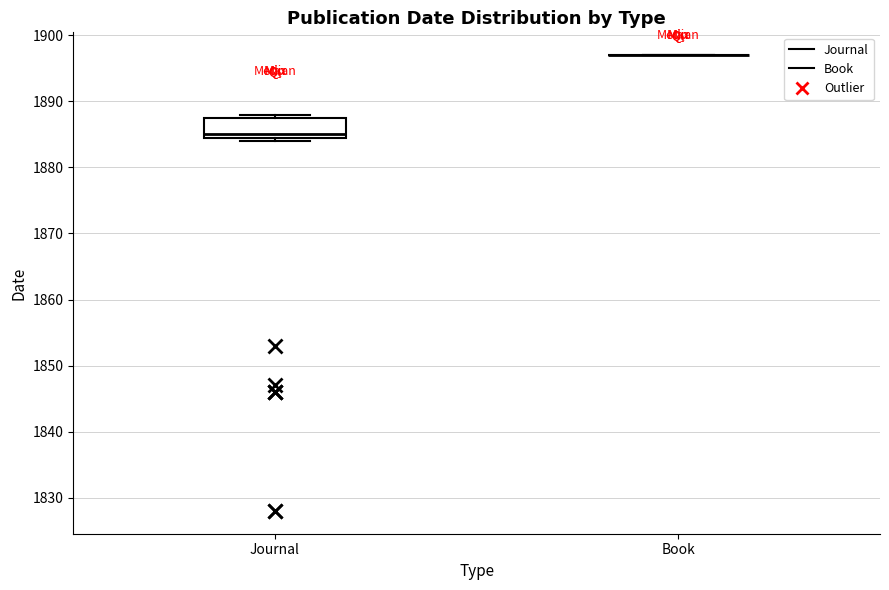

Which box is the tallest, from its lower edge to its upper edge?

Journal